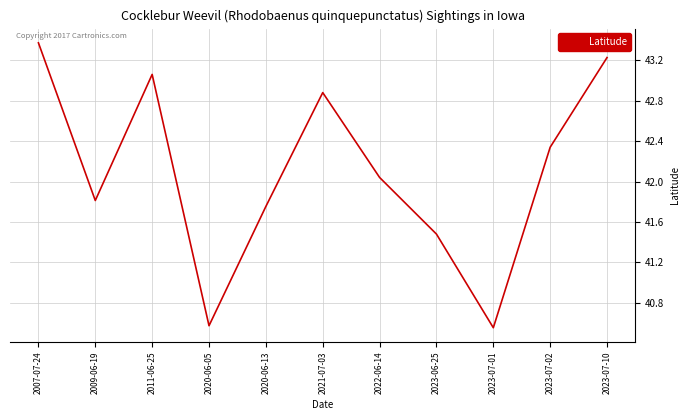

What is the sum of the values at 2011-06-25 and 2020-06-13?

84.8